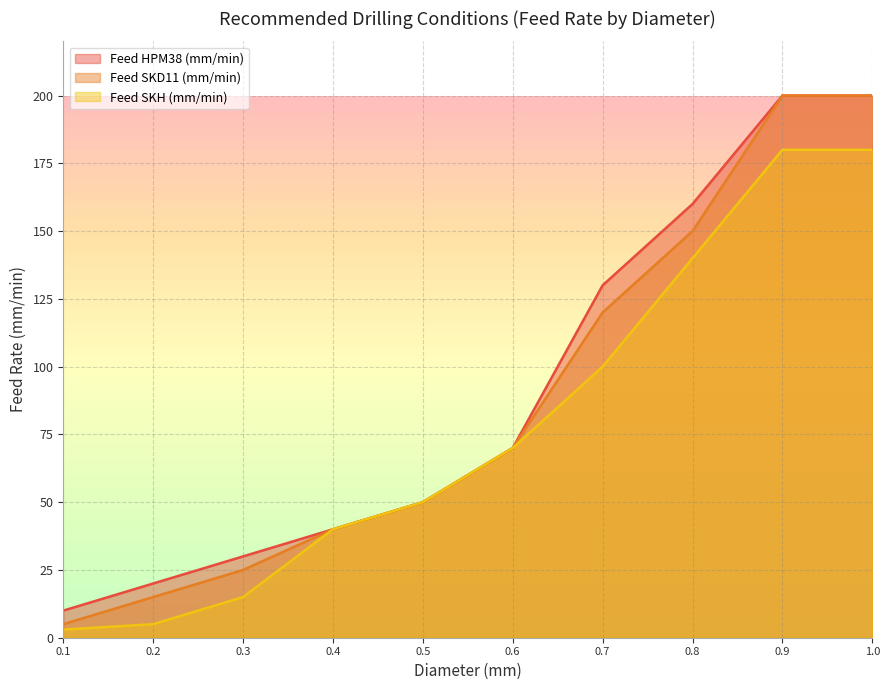

The Feed SKH (mm/min) series shows 50 at 0.5. True or false?

True